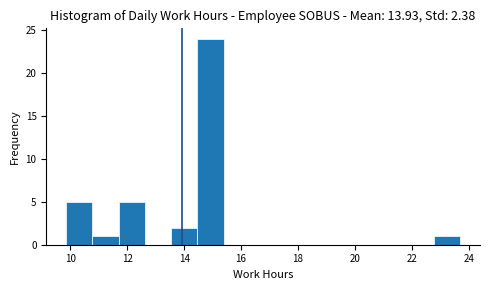

Reading left to right, transcribe this chart: for each bar, give the range it covers on the x-axis and its height. Neither the bar edges nor the heights are printed on the chart, so give them approximately, as read against the axes.

9.8 to 10.8: 5
10.8 to 11.6: 1
11.6 to 12.6: 5
12.6 to 13.6: 0
13.6 to 14.4: 2
14.4 to 15.4: 24
15.4 to 16.4: 0
16.4 to 17.2: 0
17.2 to 18.2: 0
18.2 to 19.0: 0
19.0 to 20.0: 0
20.0 to 21.0: 0
21.0 to 21.8: 0
21.8 to 22.8: 0
22.8 to 23.8: 1